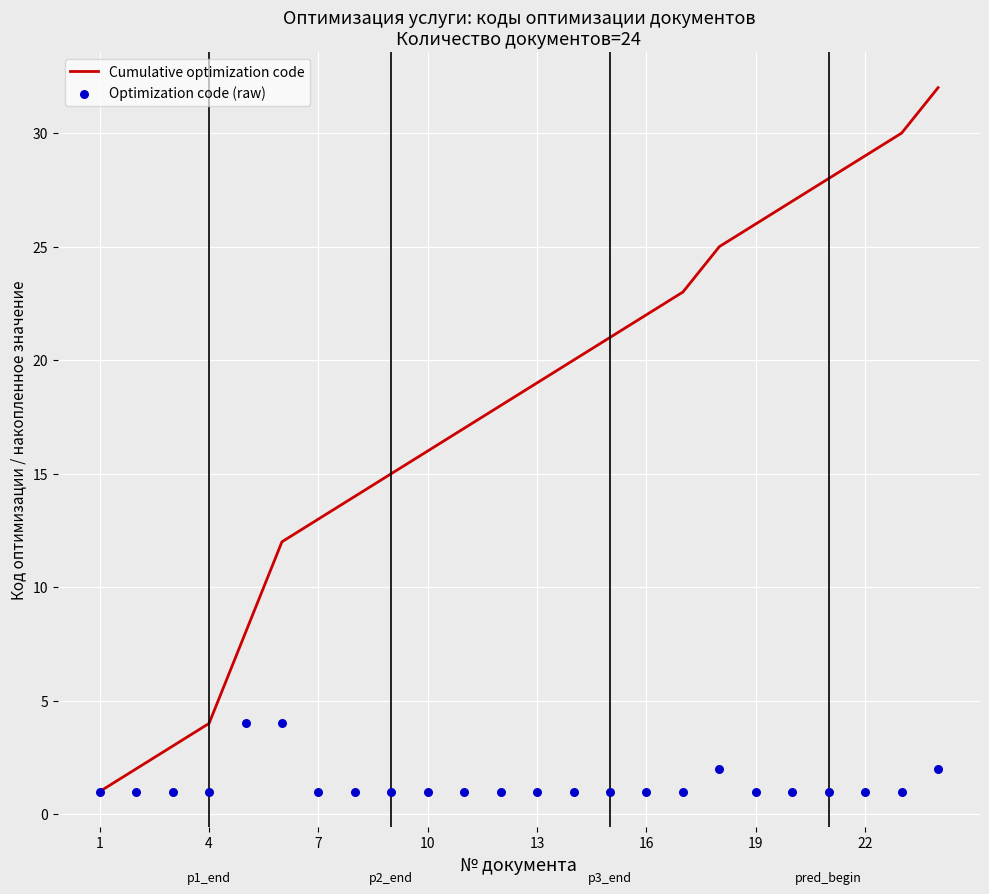

Which series reaches the maximum Y coordinate?

Cumulative optimization code